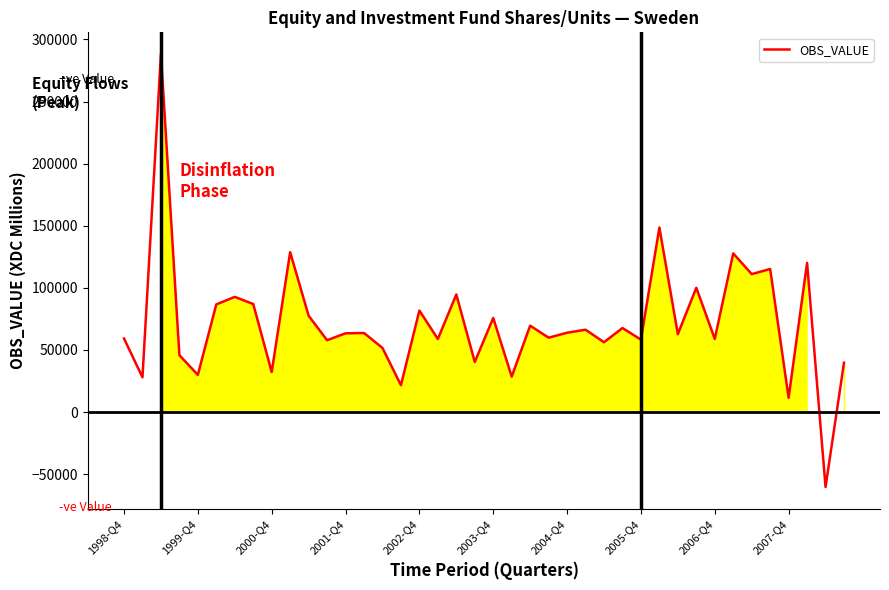

What is the maximum value shown in the chart?

288317